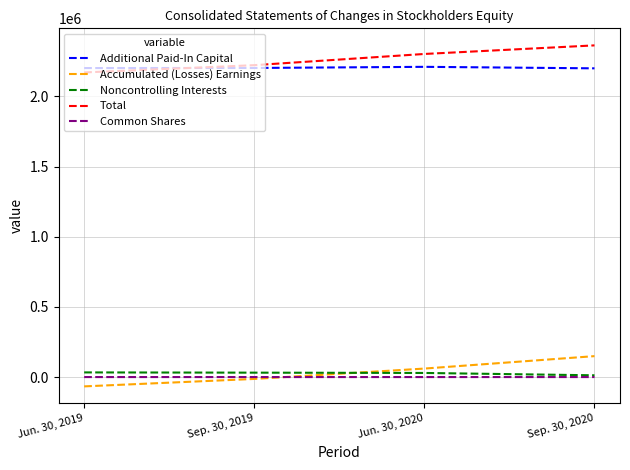

What is the approximate value of Accumulated (Losses) Earnings at Sep. 30, 2019, to the nearest 100?

-12700